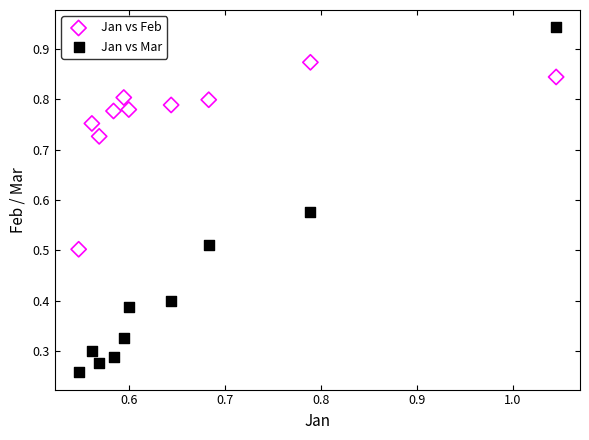

Which series reaches the minimum Y coordinate?

Jan vs Mar